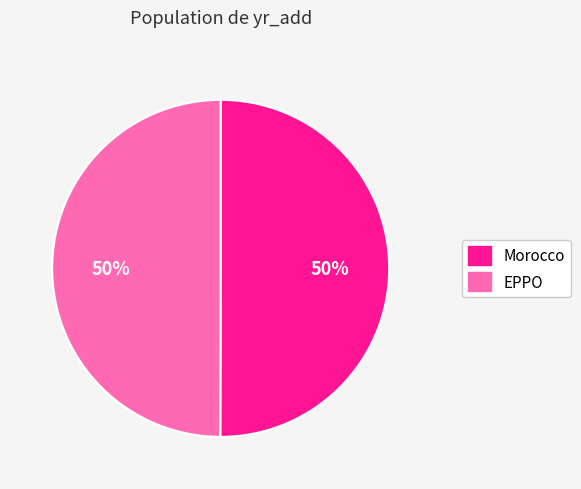

The Morocco slice represents 55% of the pie. True or false?

False